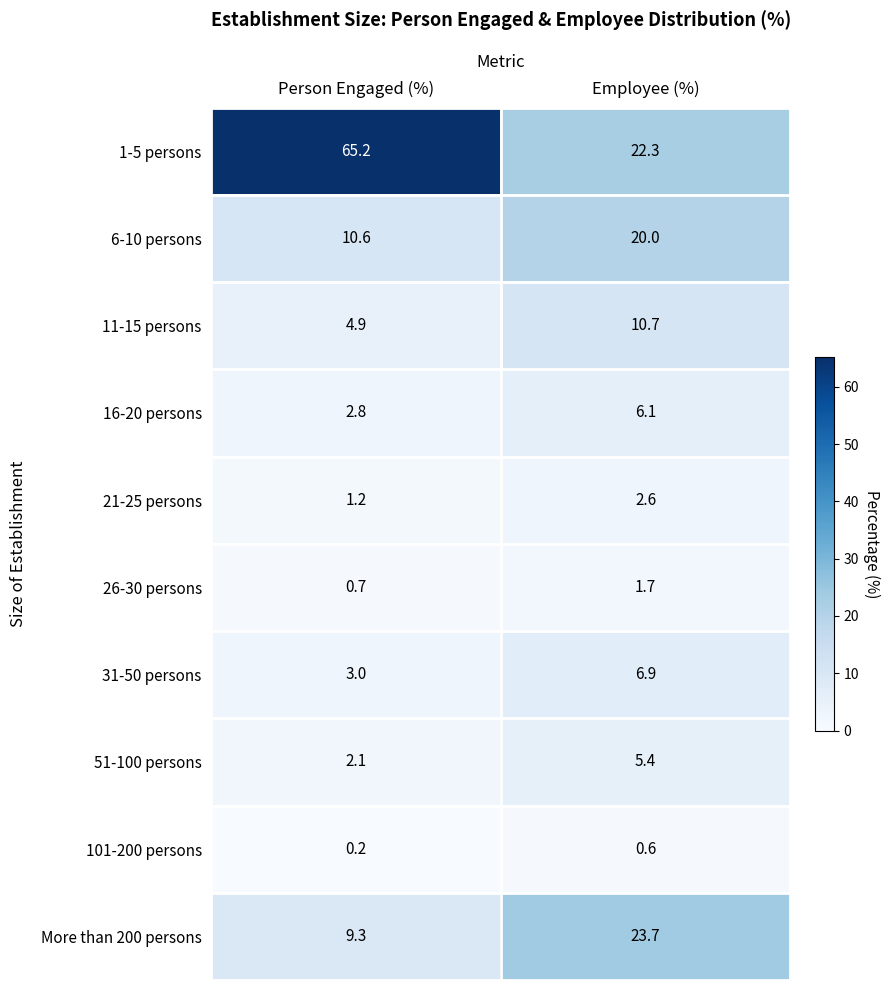

What is the sum of the More than 200 persons values at Employee (%) and Person Engaged (%)?

33.0